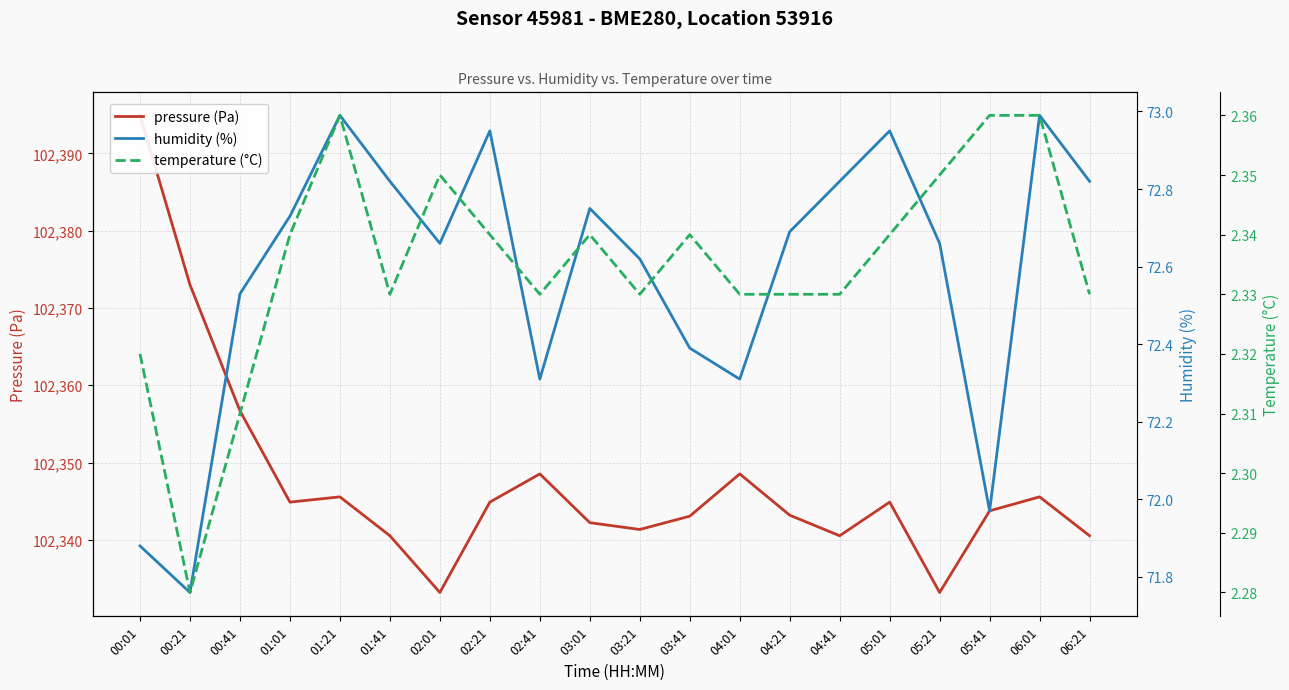

At which category does the chart reach its peak across all series?

00:01